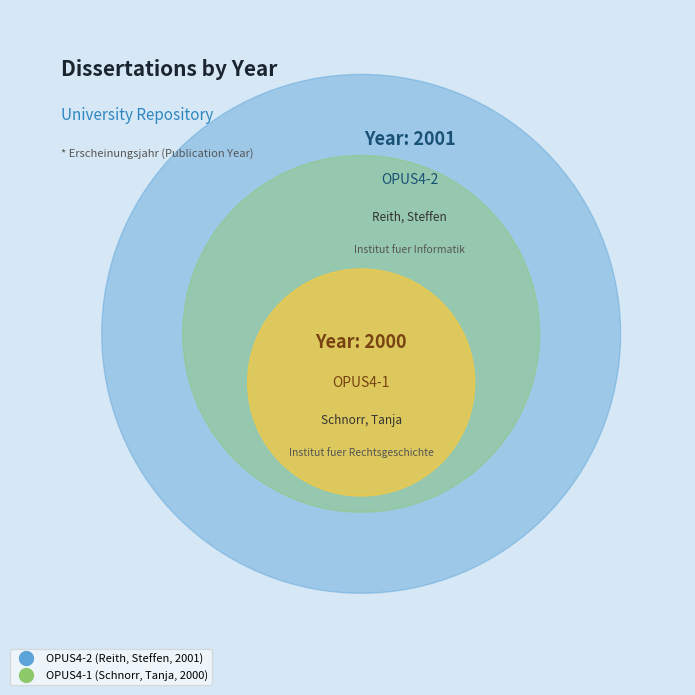

To the nearest percent, what is the average slice percentage?

50%